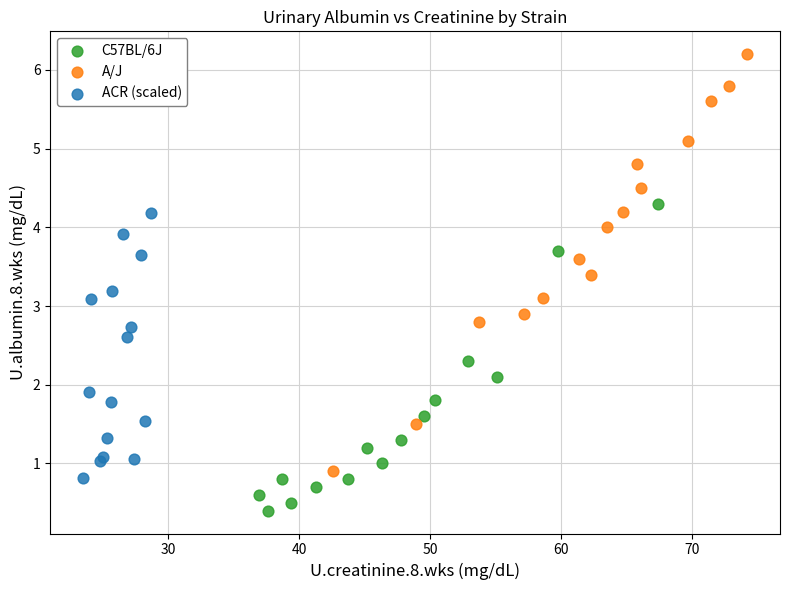

Which series has the largest Y range (max minus min)?

A/J